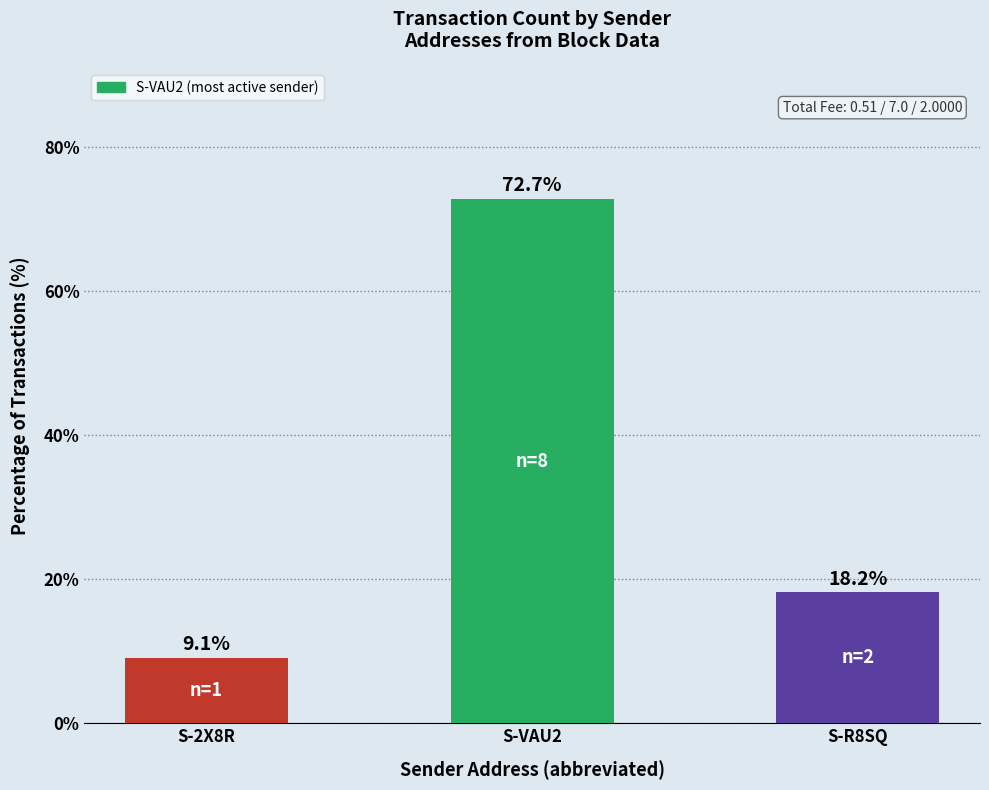

Approximately how many times larger is the value at S-2X8R compared to S-VAU2?

0.1